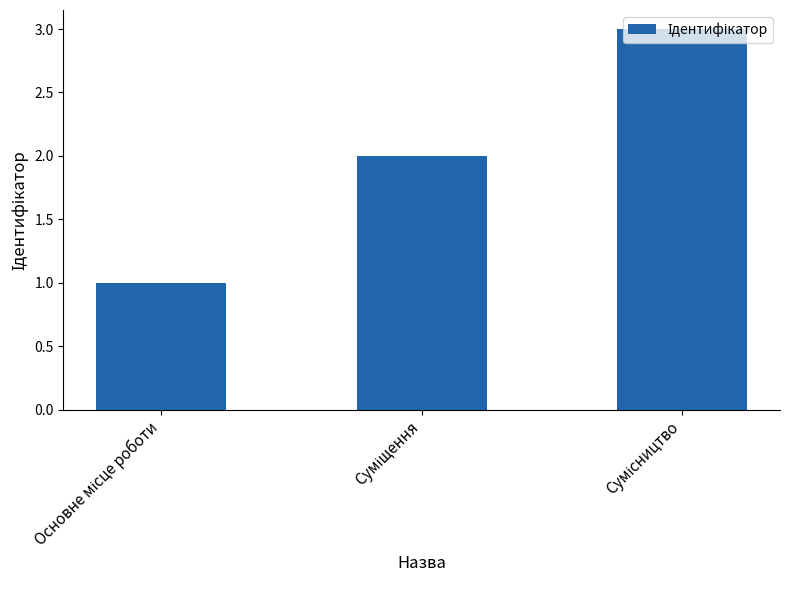

What is the sum of all values?

6